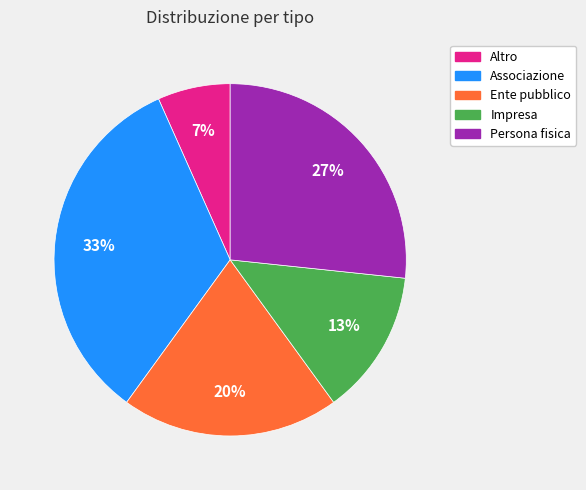

What percentage is the Ente pubblico slice, to the nearest percent?

20%